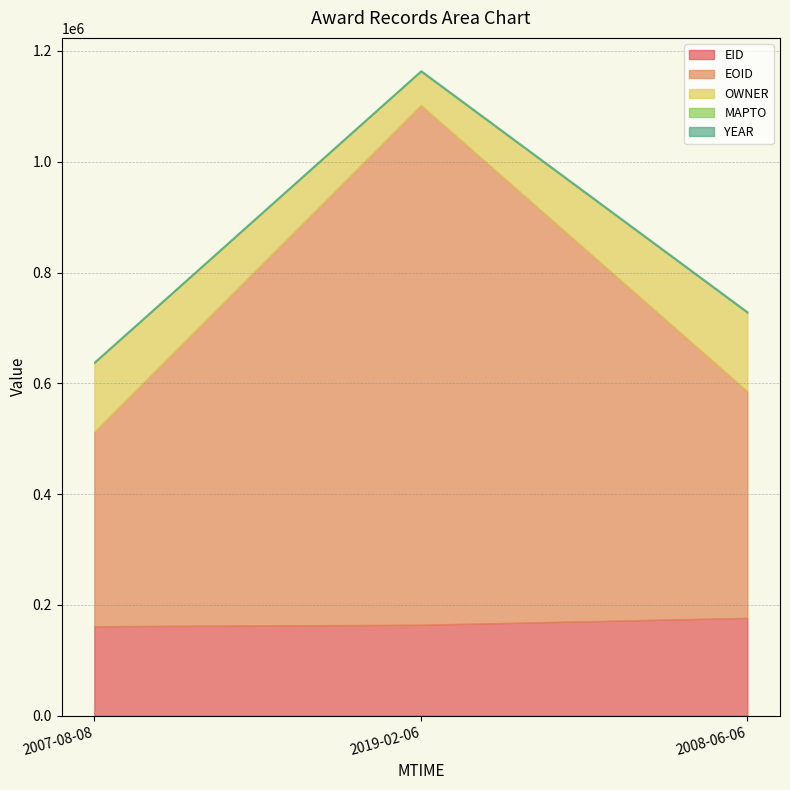

What is the label of the 2nd point from the right?

2019-02-06